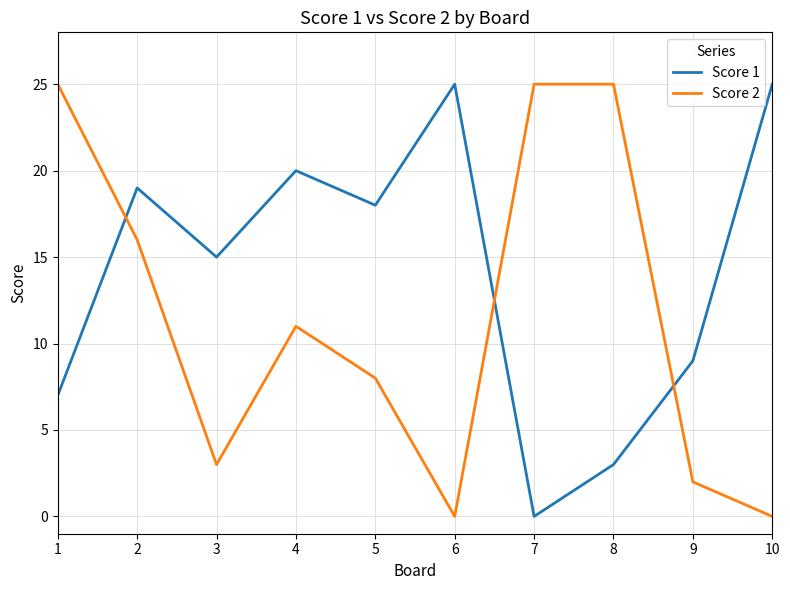

Is the value of Score 1 at 5 greater than the value of Score 2 at 5?

Yes